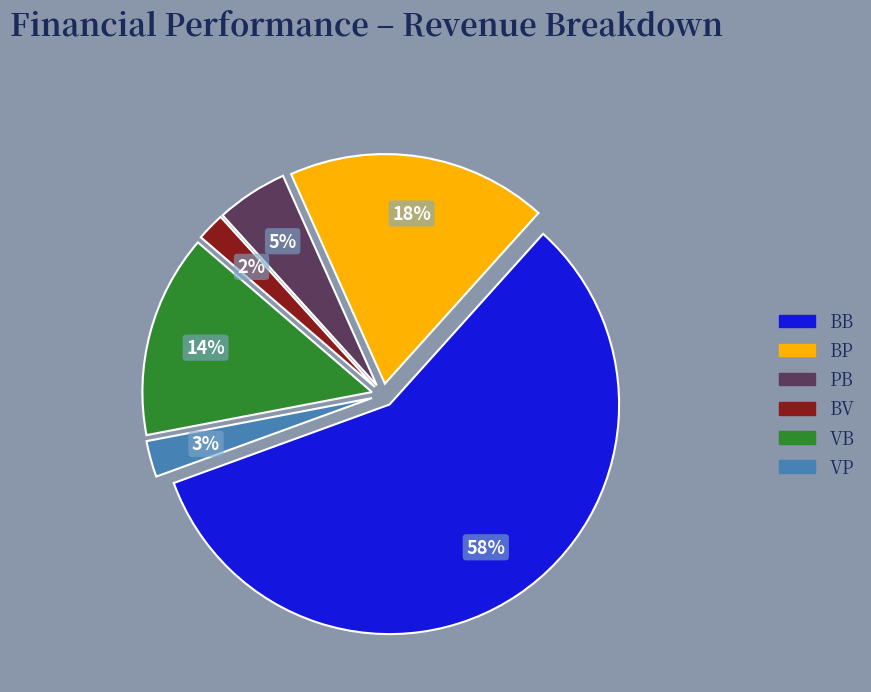

Is BB the majority of the pie?

Yes